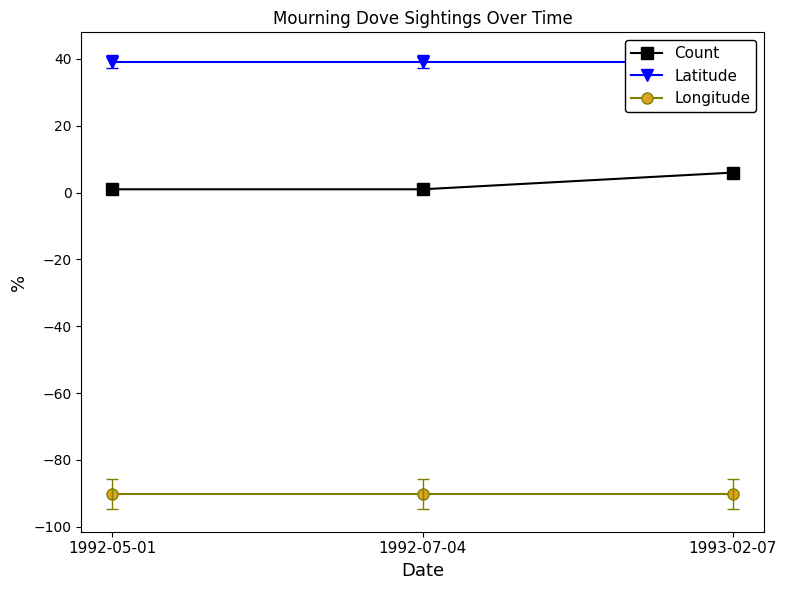

How many series are shown in this chart?

3